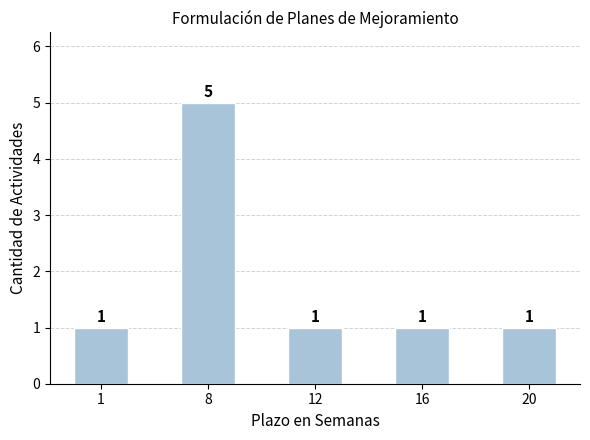

Read the value at 8.

5